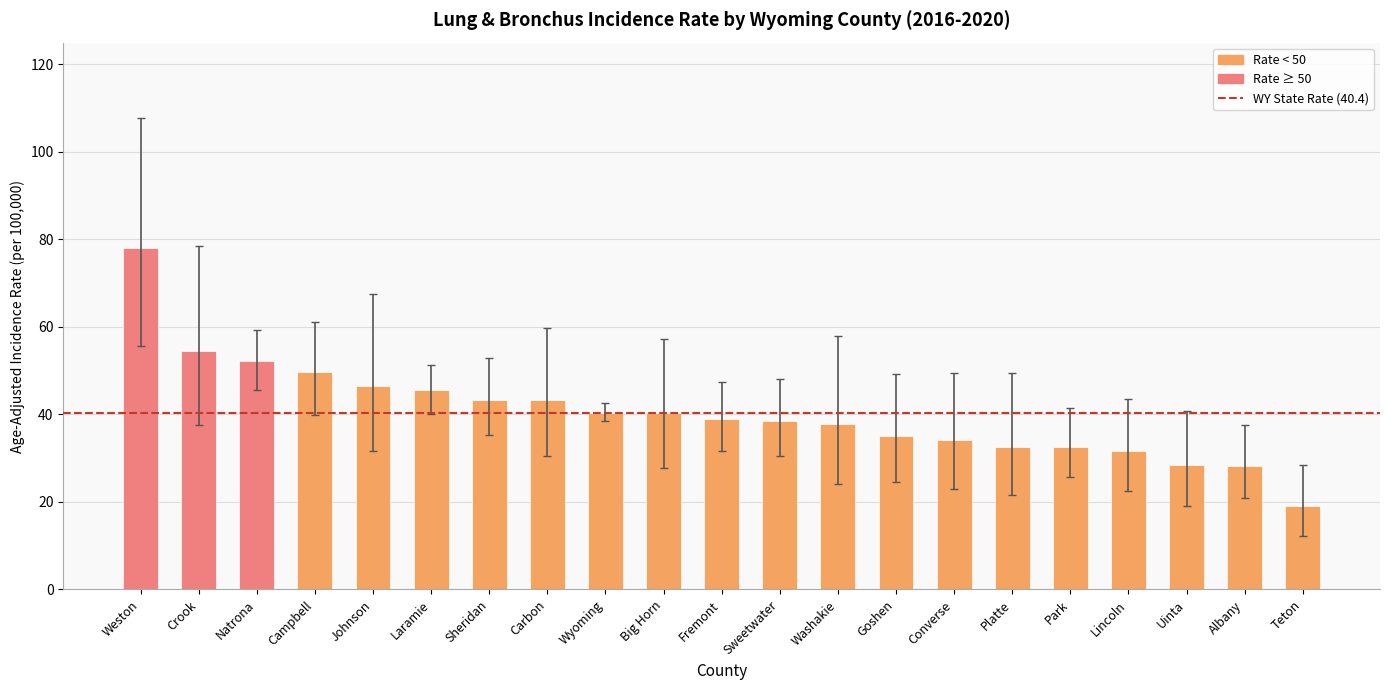

Where does the data first go above 38?

Weston